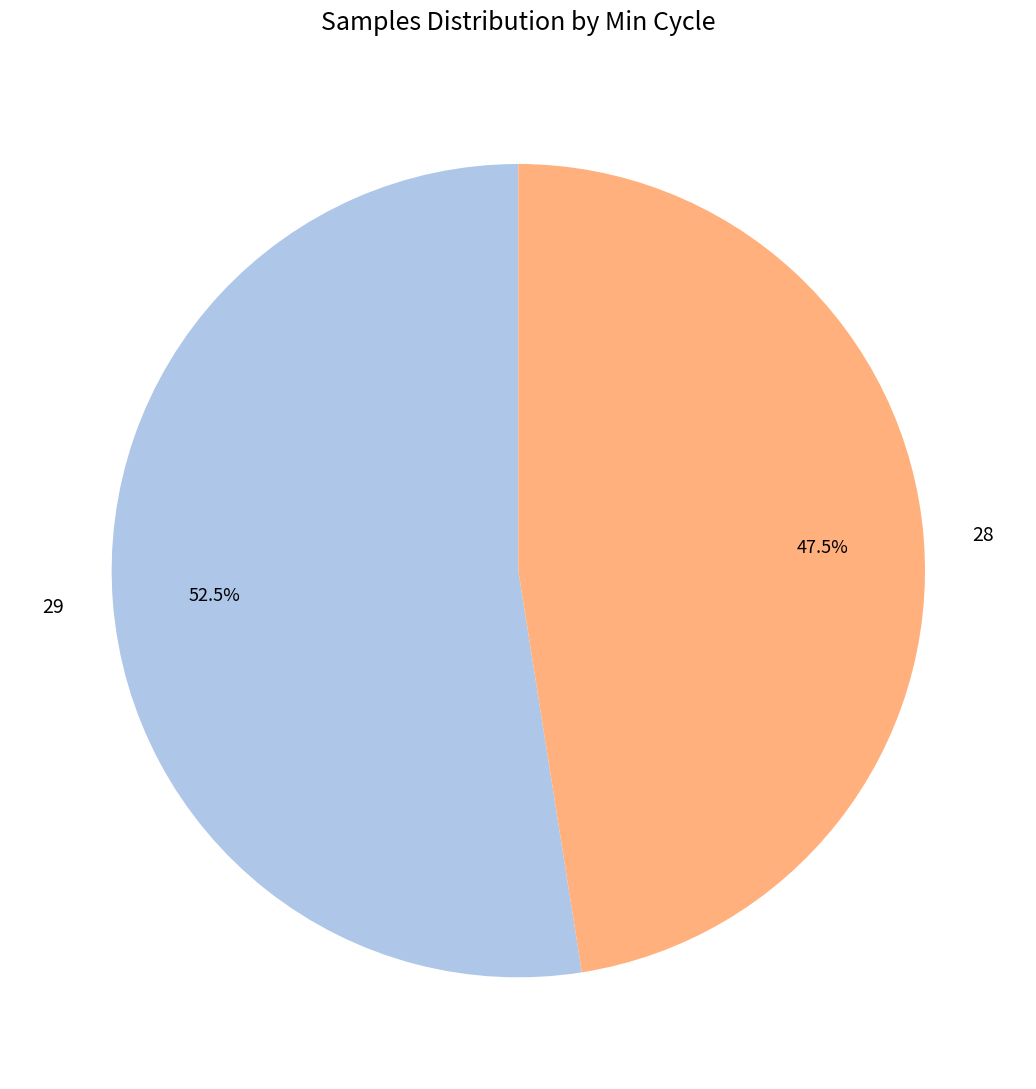

How many segments does this pie chart have?

2